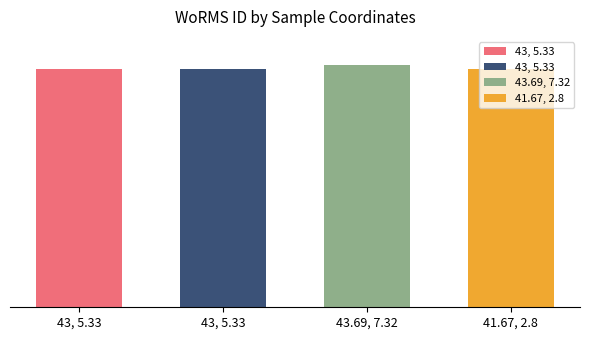

What is the value of the 4th bar from the left?

370019